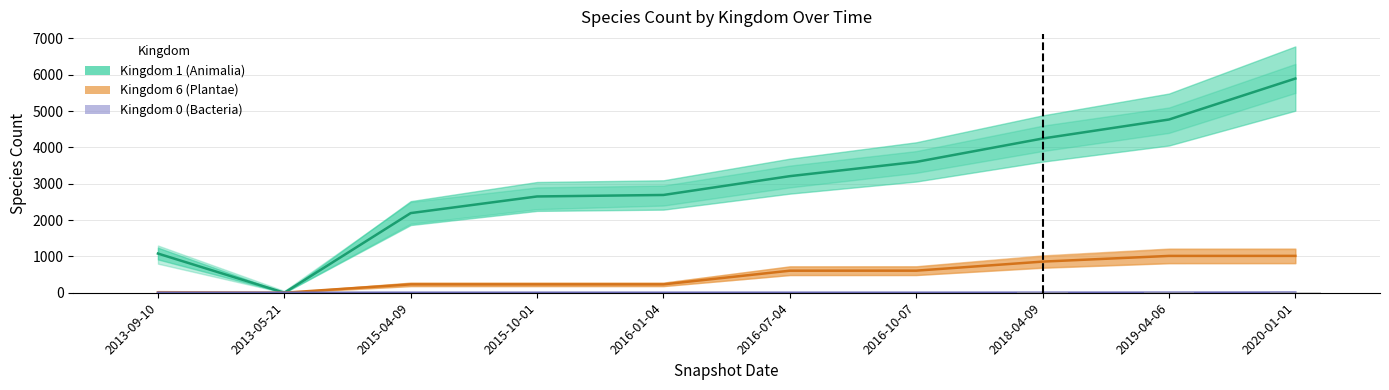

At how many categories does at least one series exceed 1264?

8